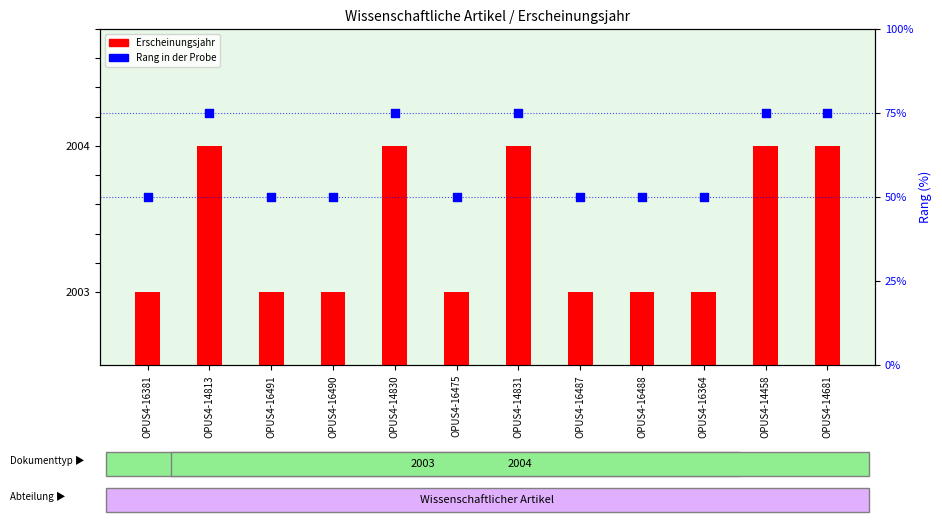

At how many categories does at least one series exceed 70?

5